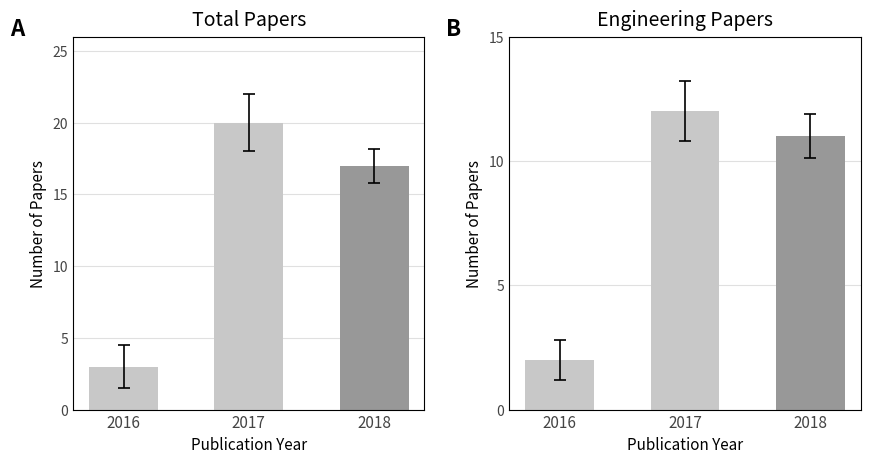

The value of Total Papers at 2016 is 2. True or false?

False